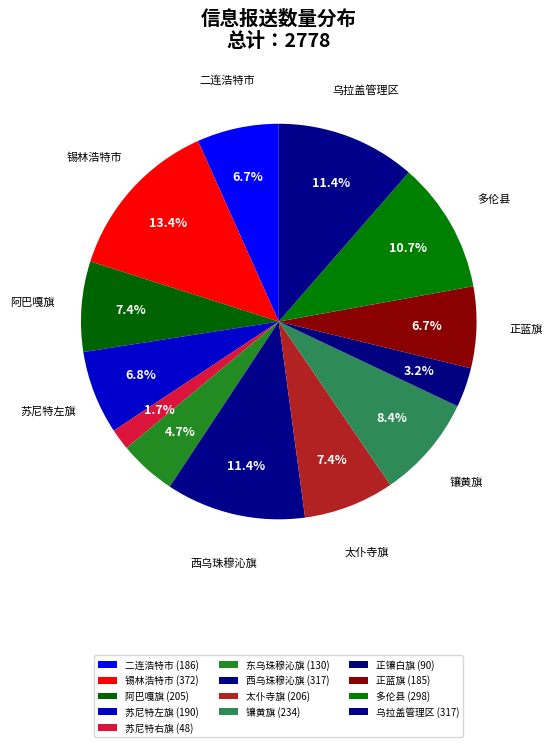

Count the number of slices in the pie.

13